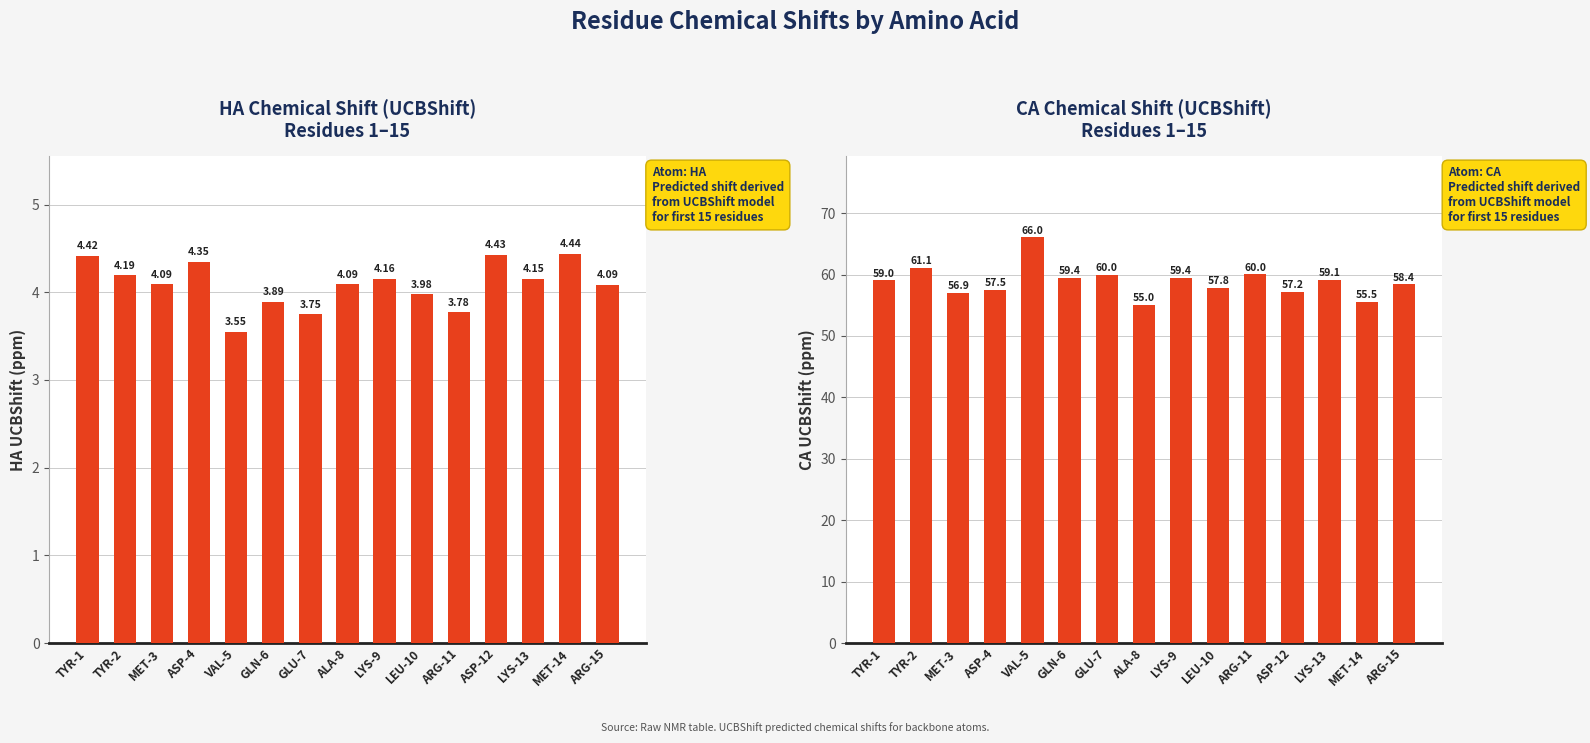

How many distinct data groups are displayed?

2